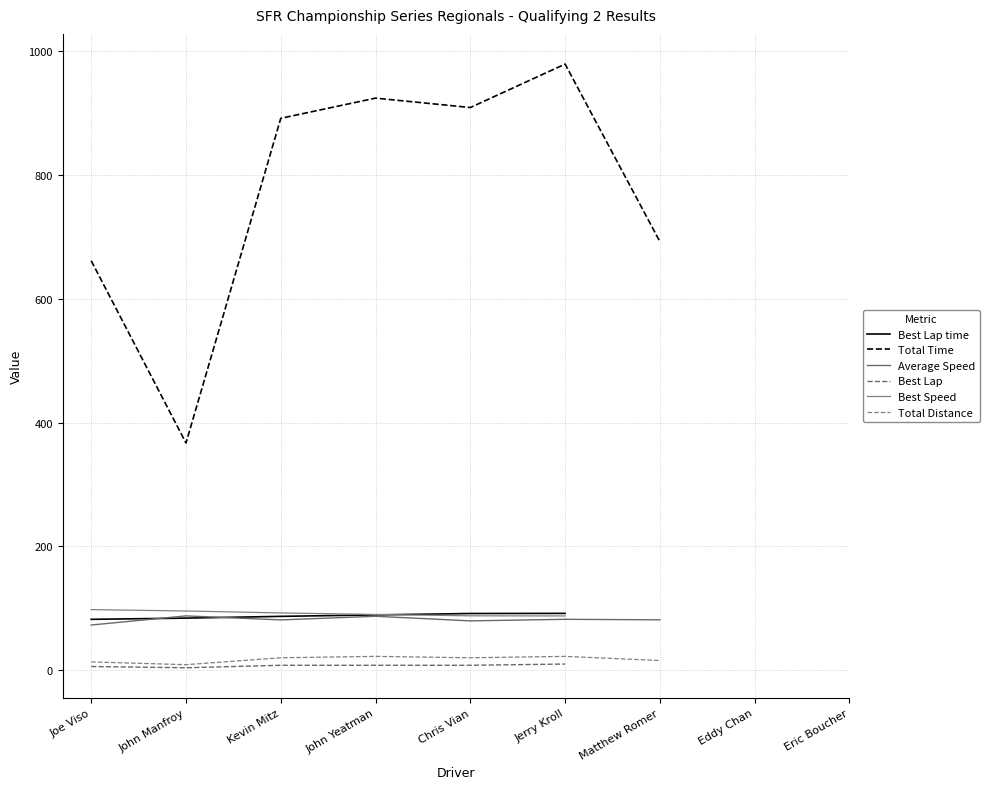

Is the value of Best Lap time at Eddy Chan greater than the value of Total Distance at Eddy Chan?

No